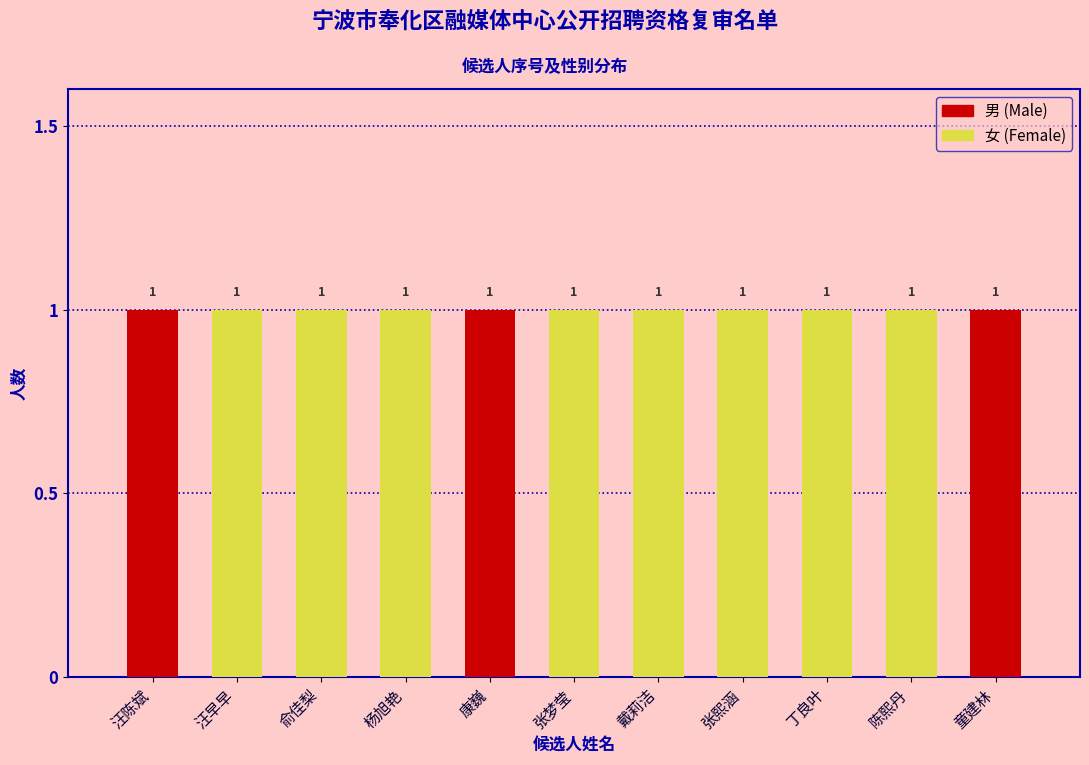

Does the chart contain stacked bars?

Yes